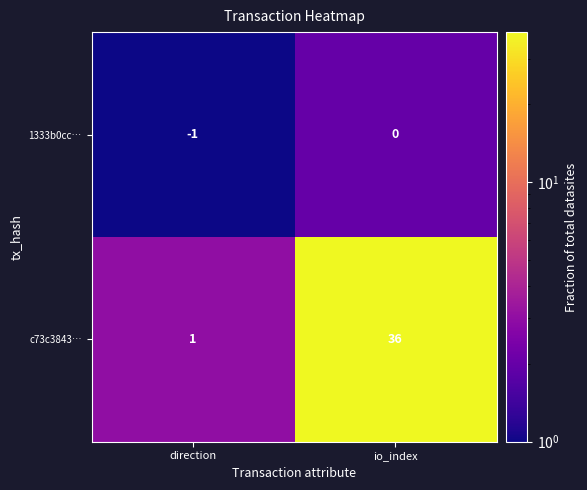

The 1333b0cc… series shows 0 at direction. True or false?

False